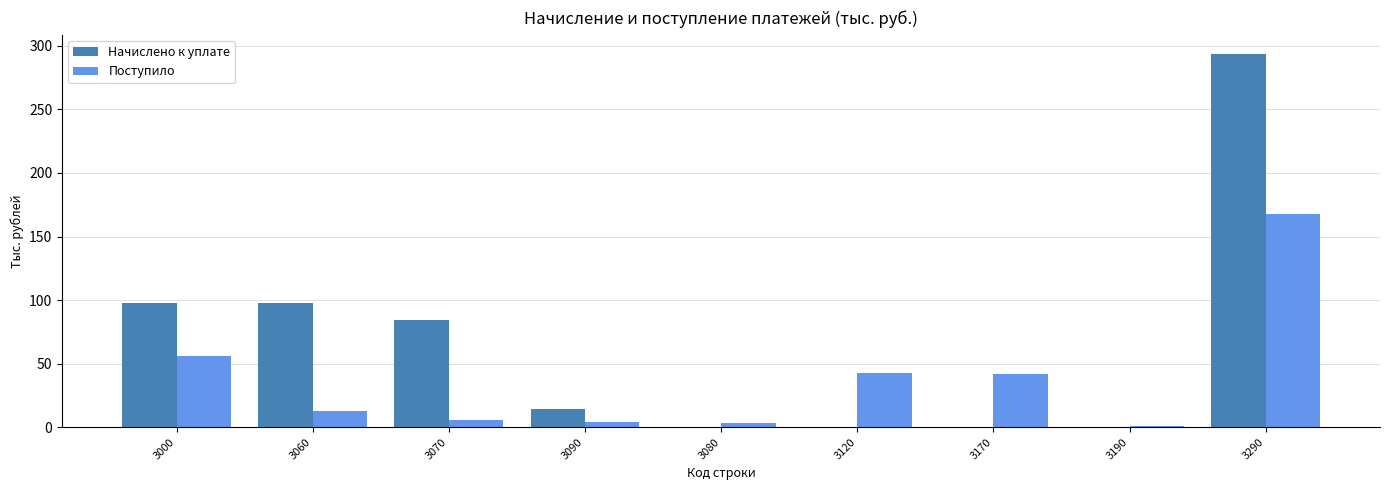

What is the maximum value shown in the chart?

294